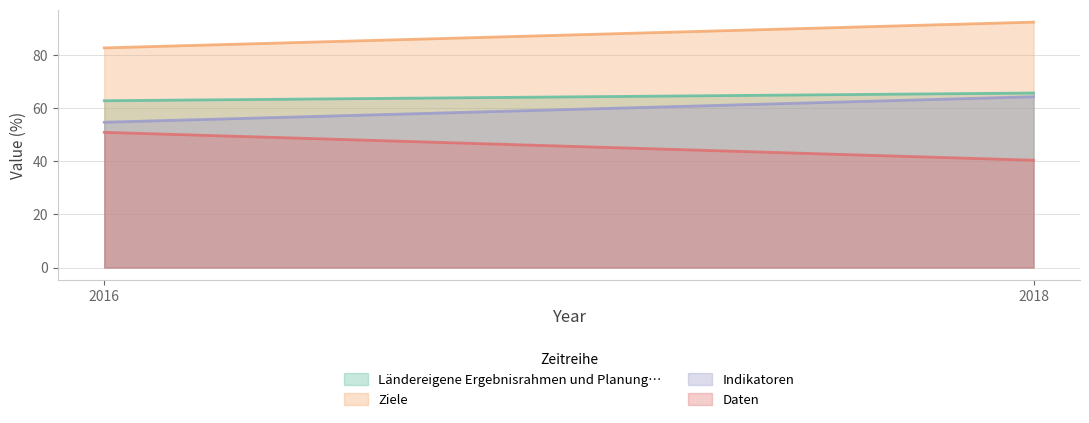

How many categories are shown in the chart?

2